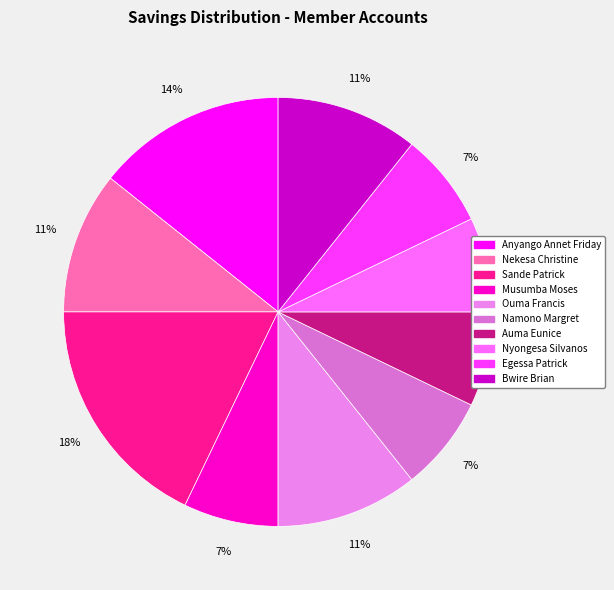

To the nearest percent, what portion does Nekesa Christine represent?

11%